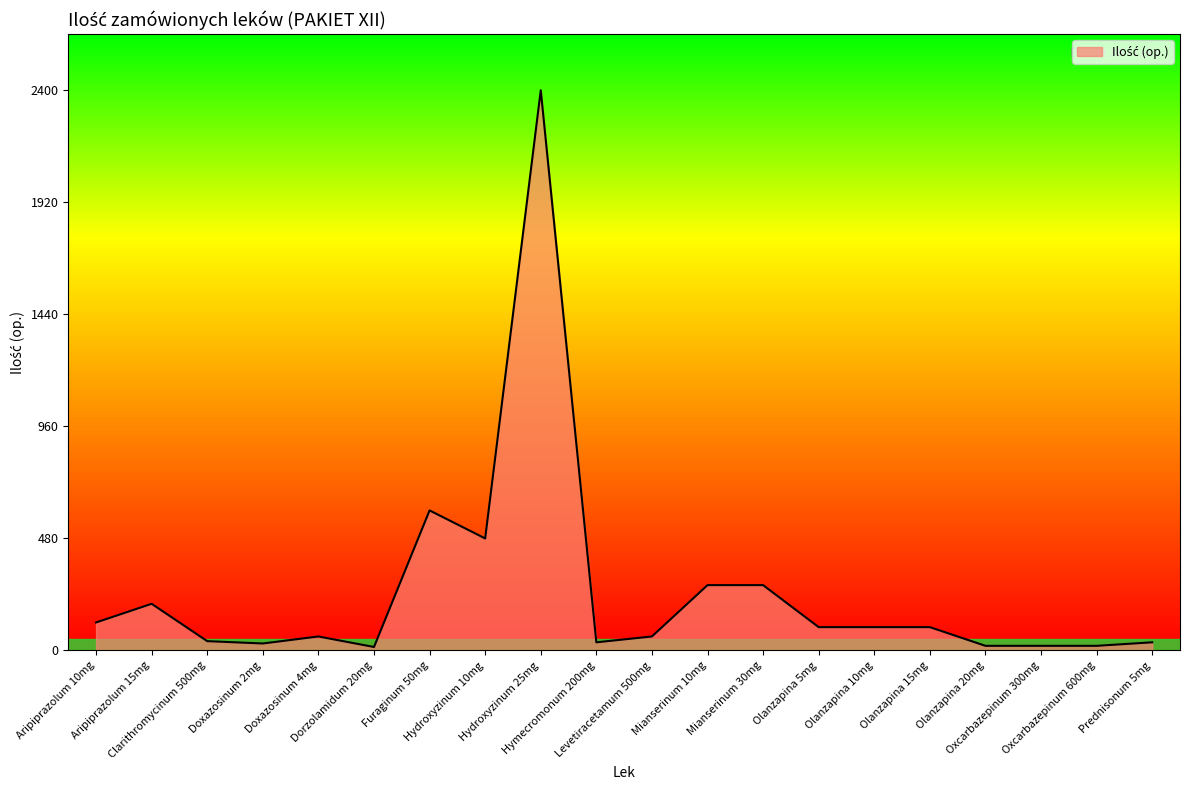

What is the difference between the maximum and minimum values?

2385